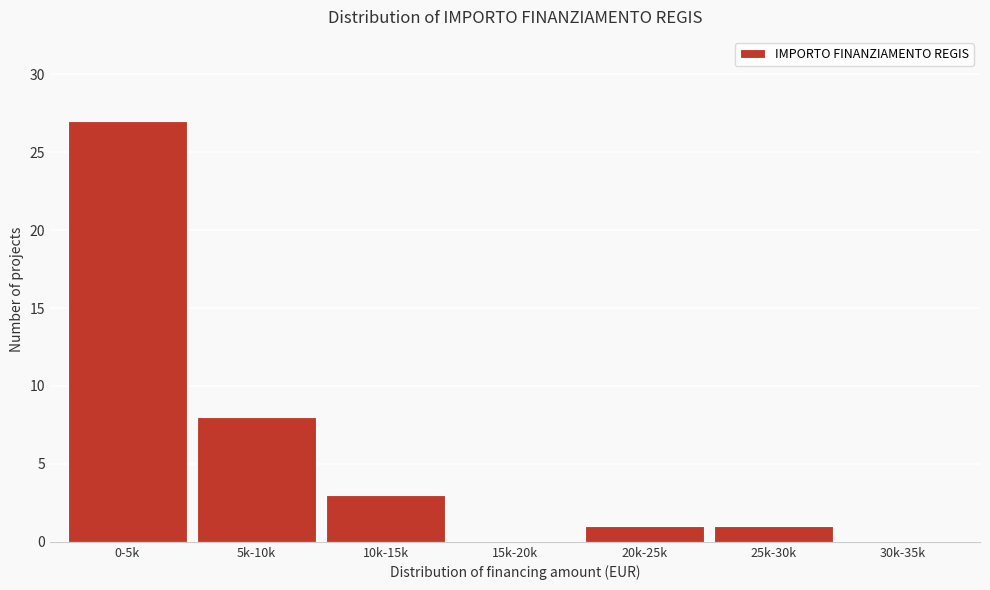

Reading right to left, what are all the values shown in this chart?

30k-35k=0	25k-30k=1	20k-25k=1	15k-20k=0	10k-15k=3	5k-10k=8	0-5k=27